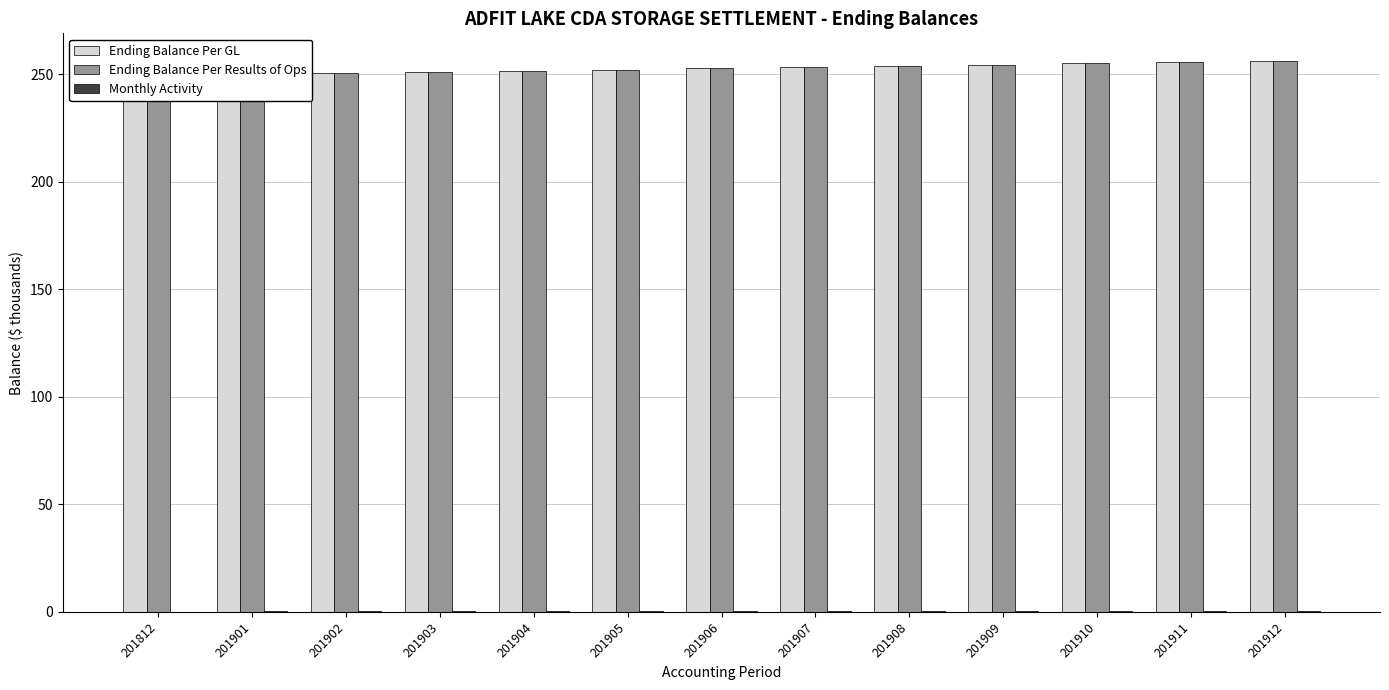

What is the highest value of the Ending Balance Per GL series?

256.1